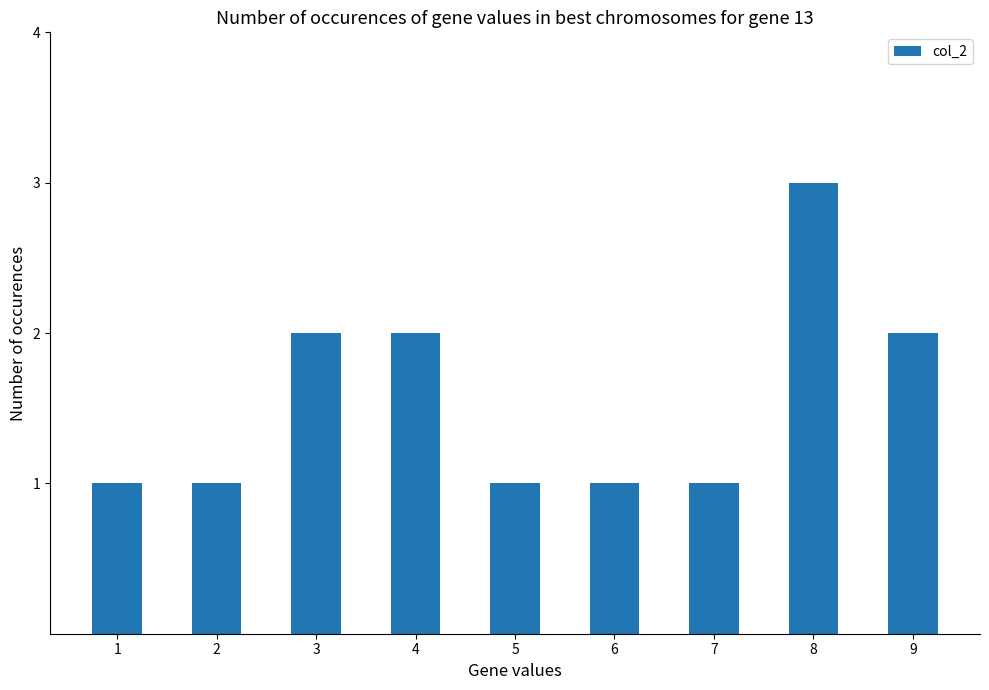

What is the change in value from 3 to 6?

-1